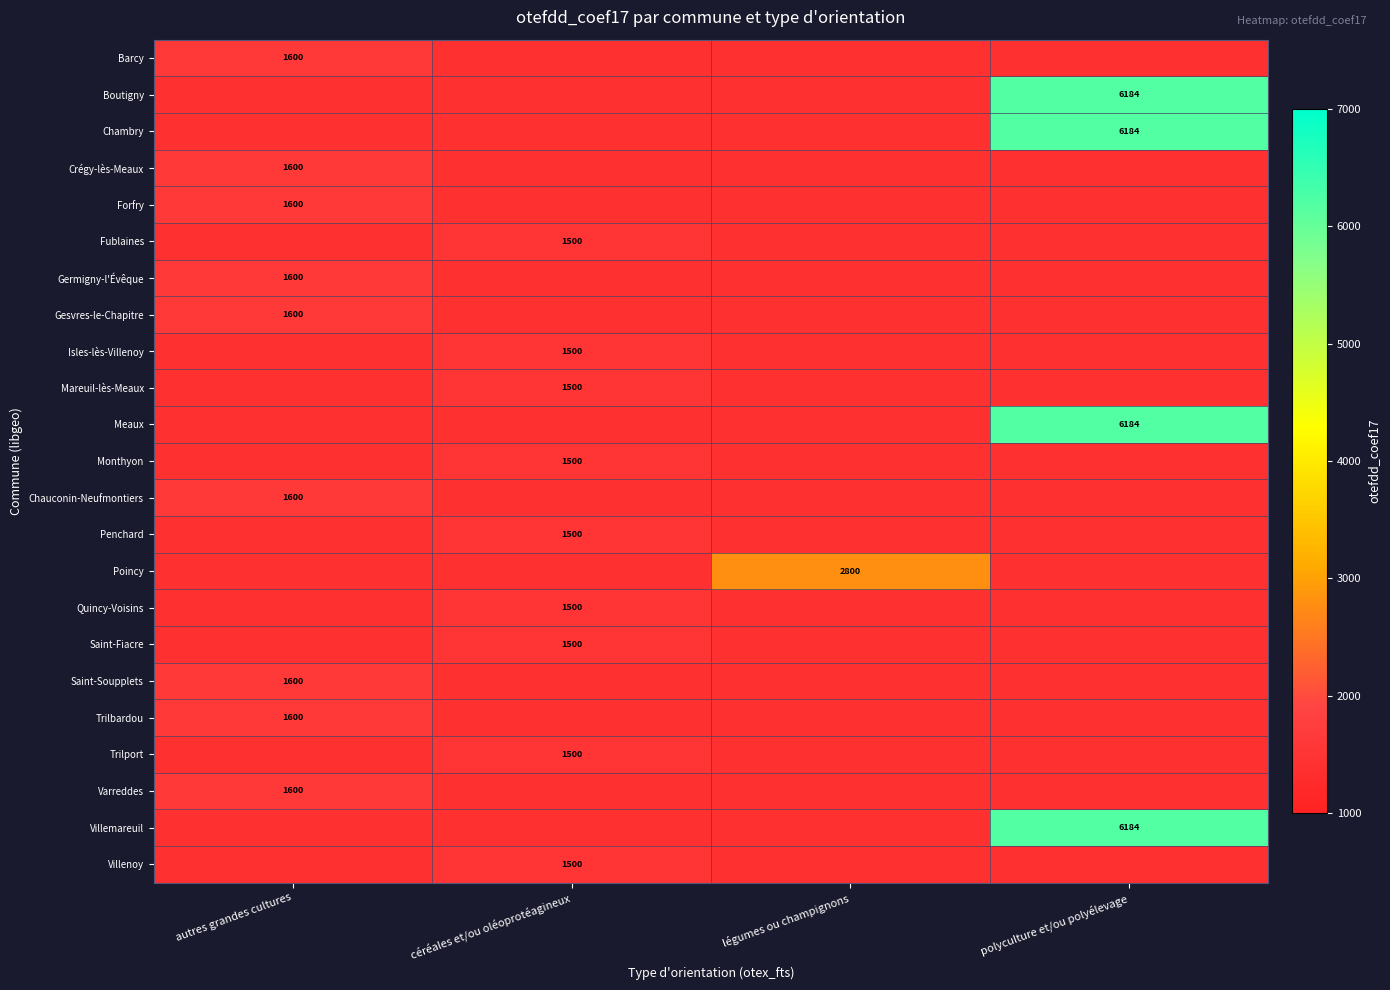

The value of Forfry at autres grandes cultures is 1074. True or false?

False